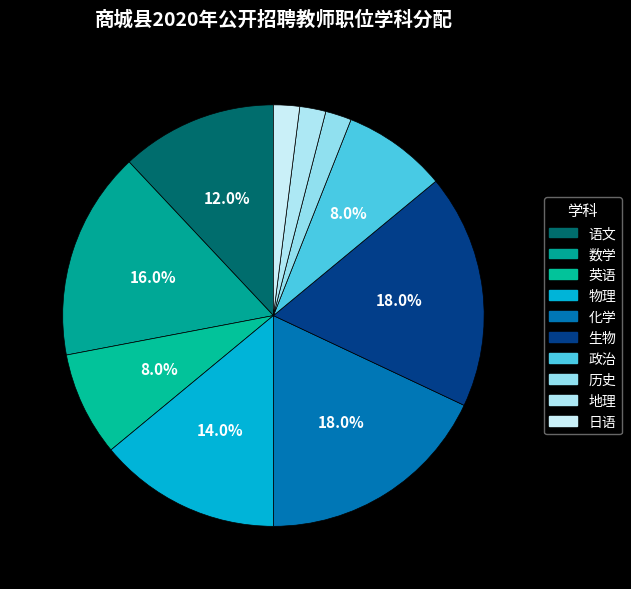

How many segments does this pie chart have?

10